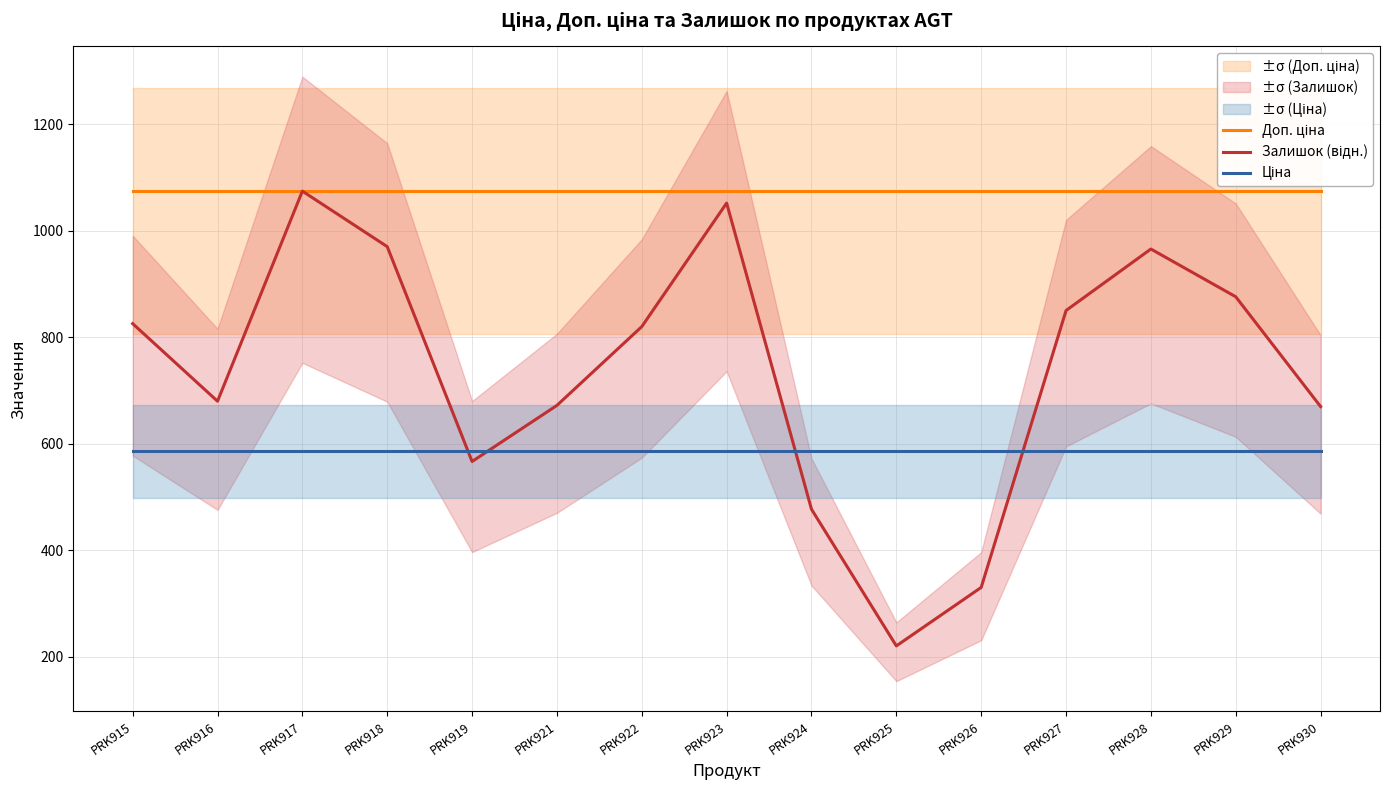

True or false: Залишок (відн.) and Доп. ціна cross at least once.

False